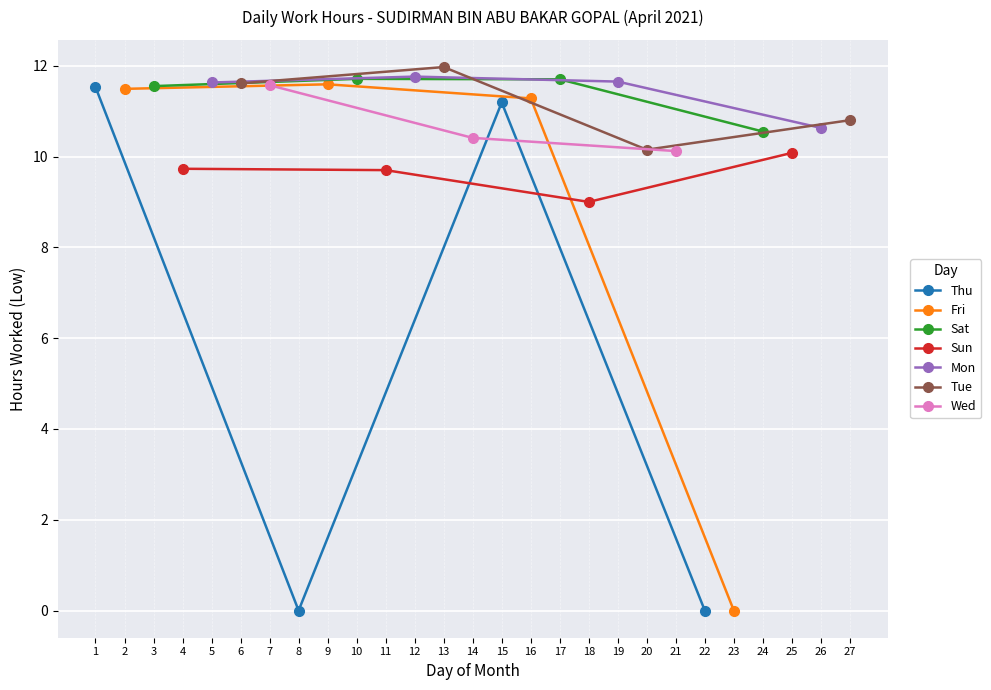

What is the difference between the Mon values at 5 and 18?

1.1